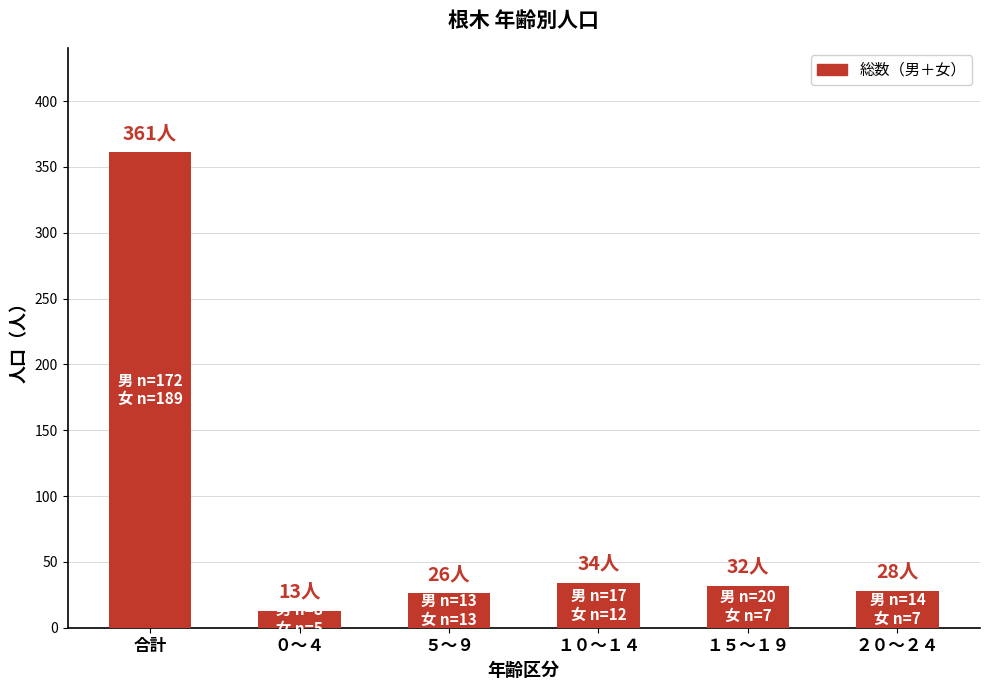

The chart shows a value of 6 at ２０～２４. True or false?

False